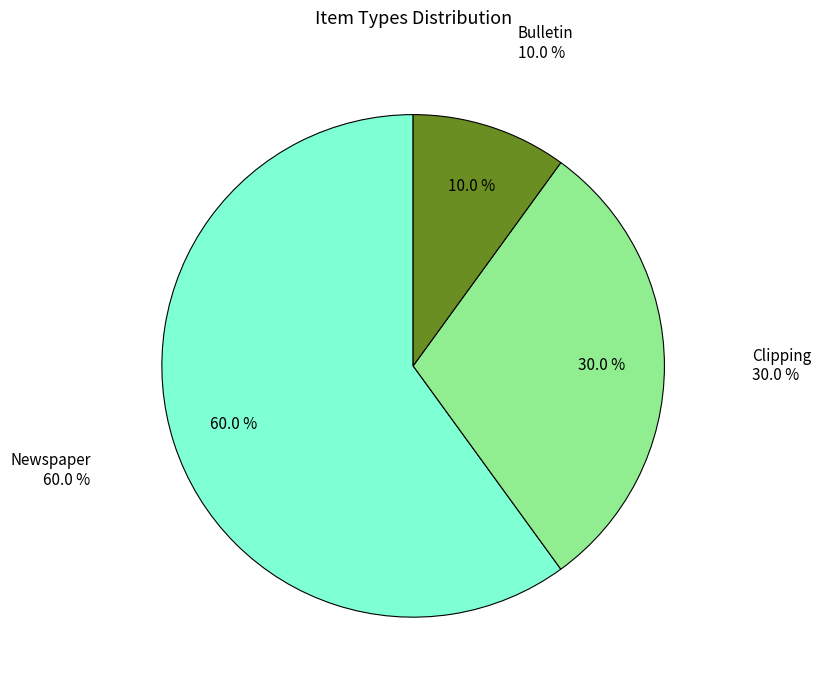

Is it true that Clipping is 8% of the pie?

False